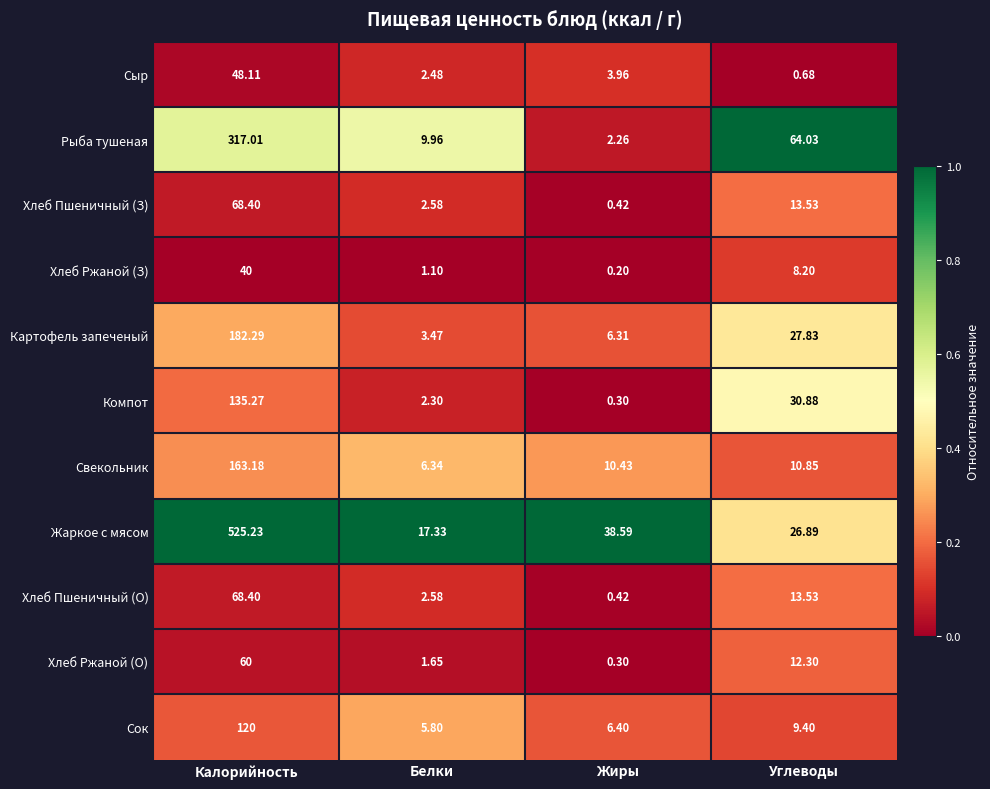

Which series changed the most between Калорийность and Жиры?

Жаркое с мясом